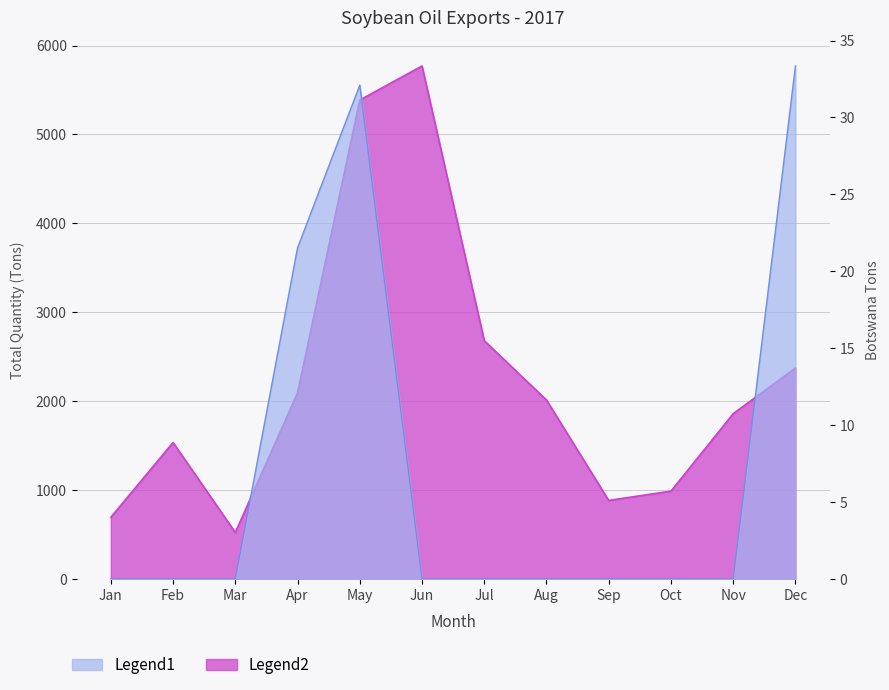

Which series changed the most between Apr and Jul?

Legend2 (Total Quantity Tons)